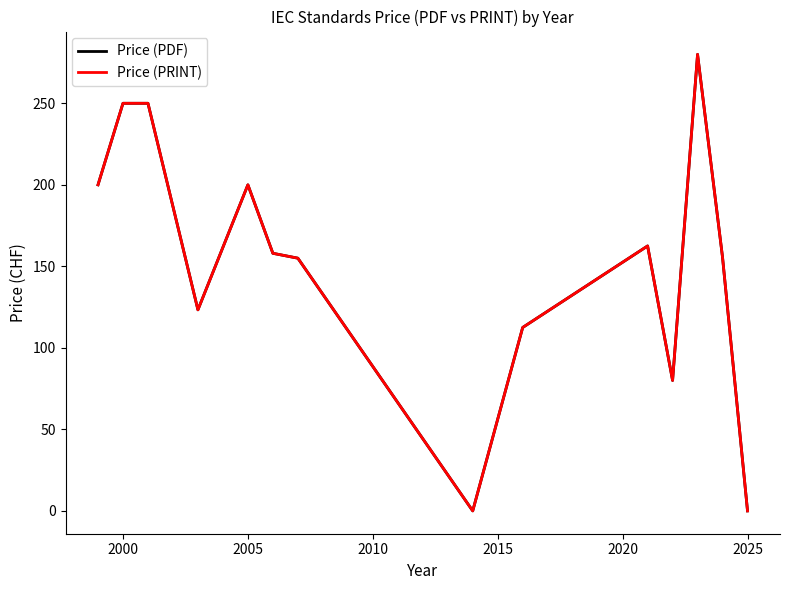

Reading left to right, extract all data points from this chart.

Price (PDF): 200.0	250.0	250.0	123.3	200.0	158.0	155.0	0.0	112.5	162.5	80.0	280.0	155.5	0.0
Price (PRINT): 200.0	250.0	250.0	123.3	200.0	158.0	155.0	0.0	112.5	162.5	80.0	280.0	155.5	0.0